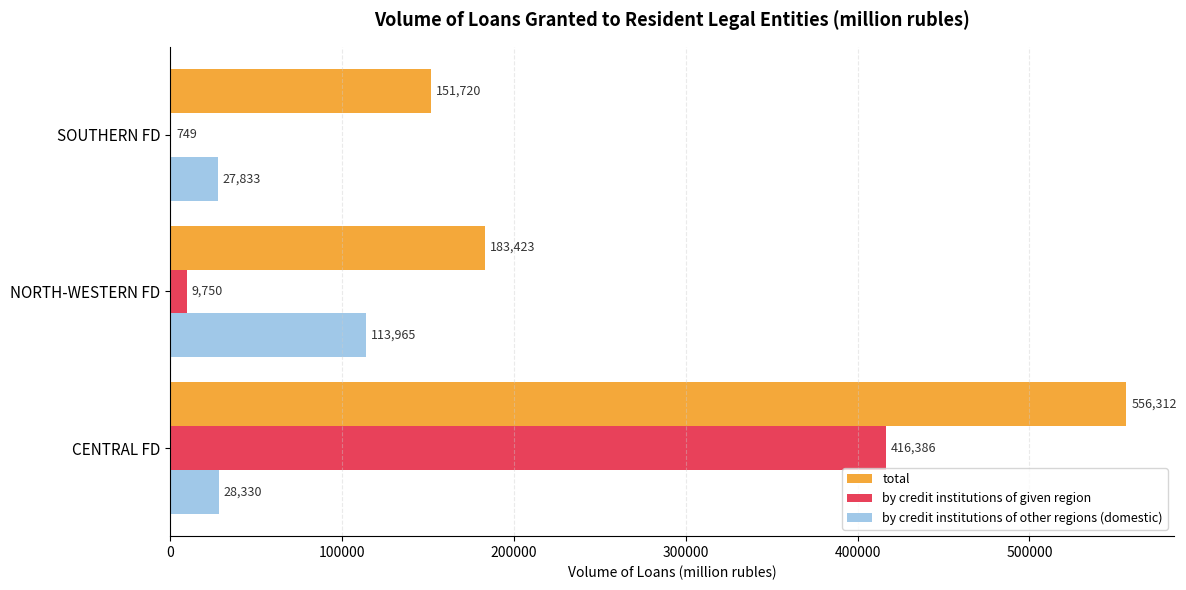

What is the sum of all by credit institutions of other regions (domestic) values?

170128